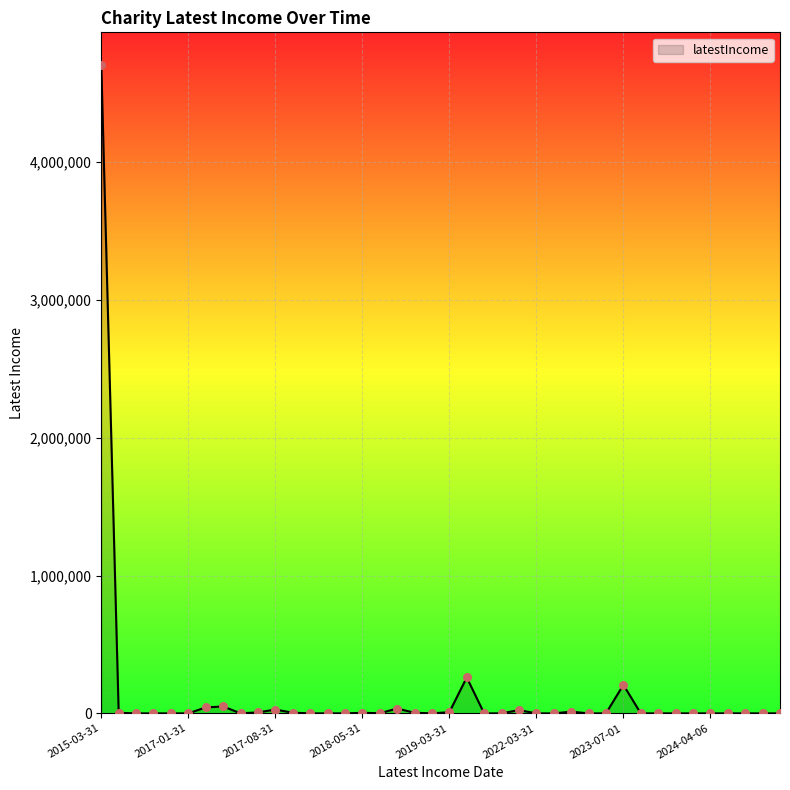

What is the difference between the maximum and minimum values?

4705672